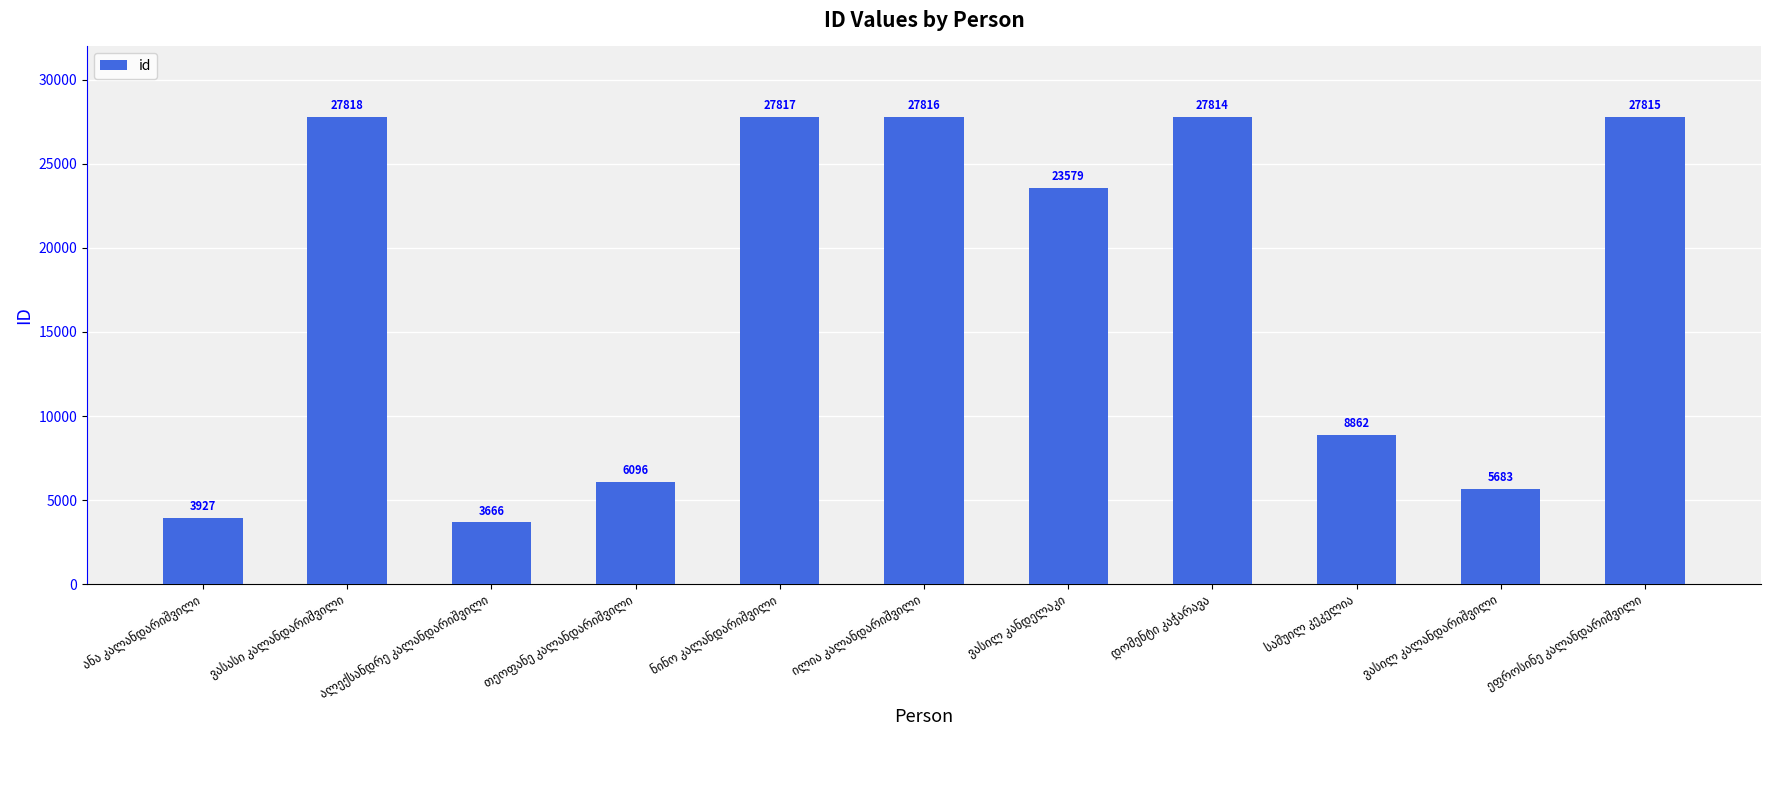

What is the difference between the maximum and minimum values?

24152